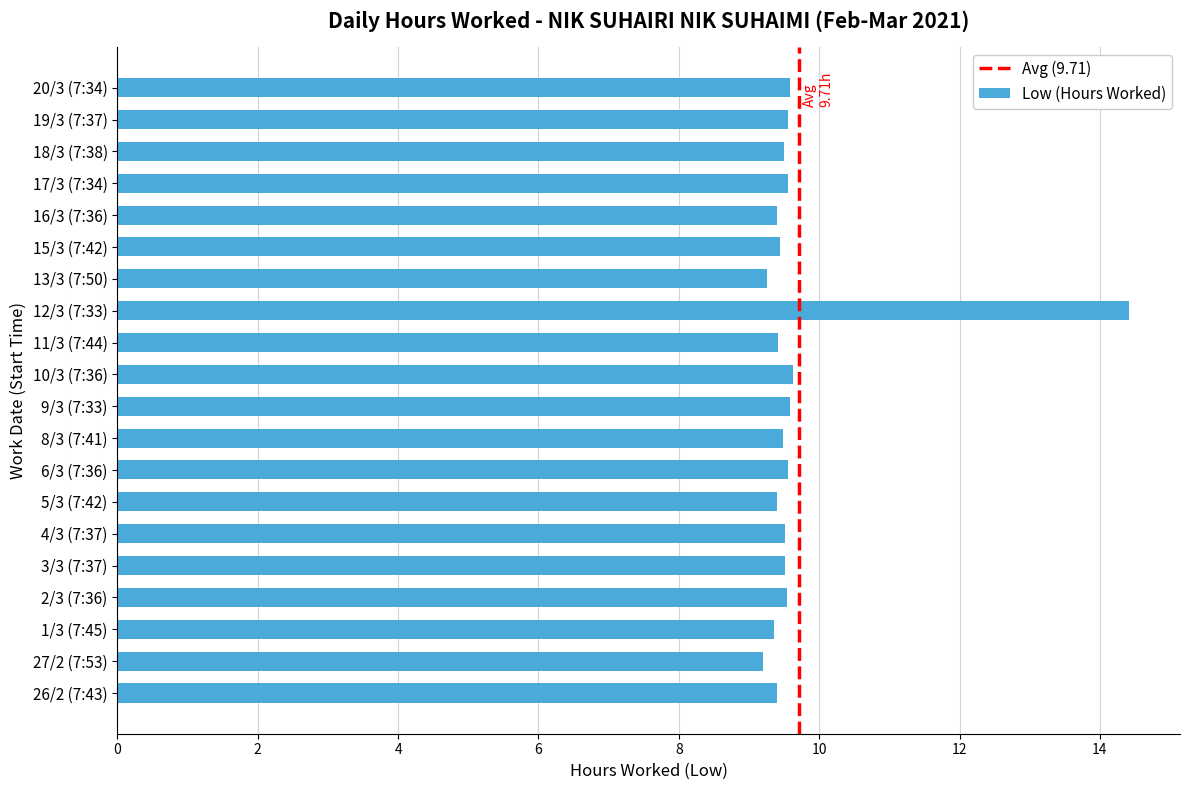

What is the ratio of the value at 18/3 (7:38) to the value at 2/3 (7:36)?

1.0